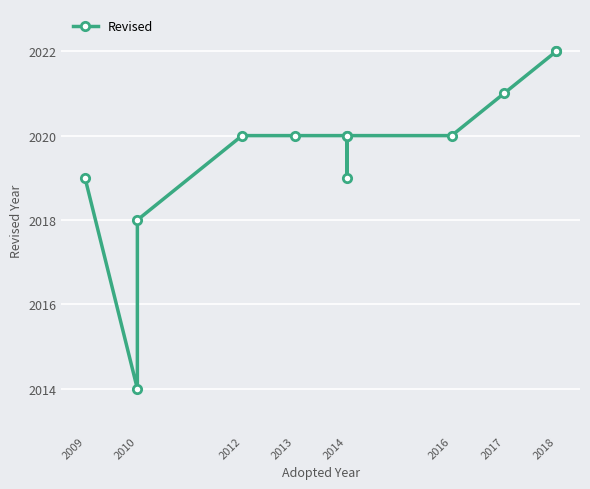

True or false: the data shows 1081 at 2012.

False